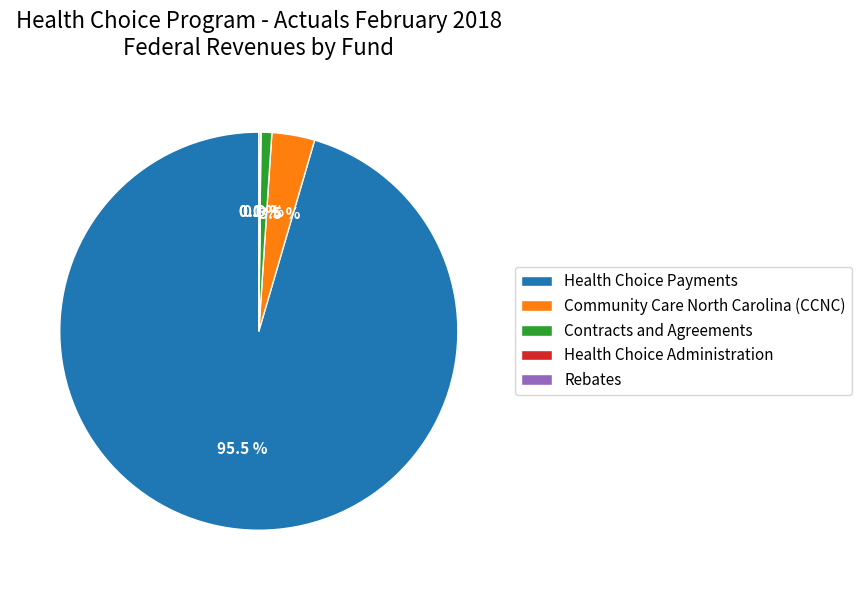

Is there a majority slice in this chart?

Yes